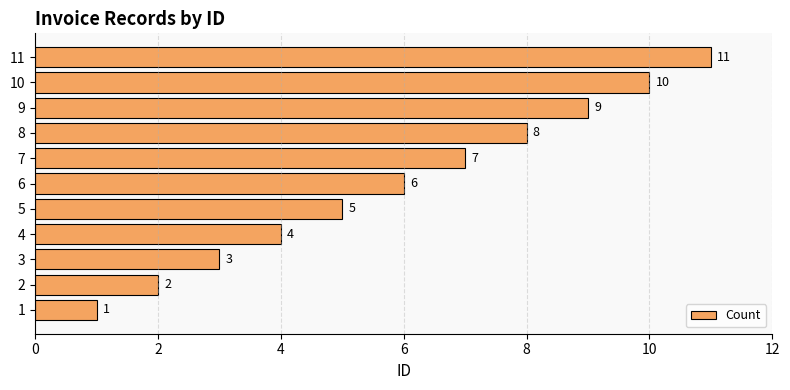

What is the difference between the values at 2 and 4?

2